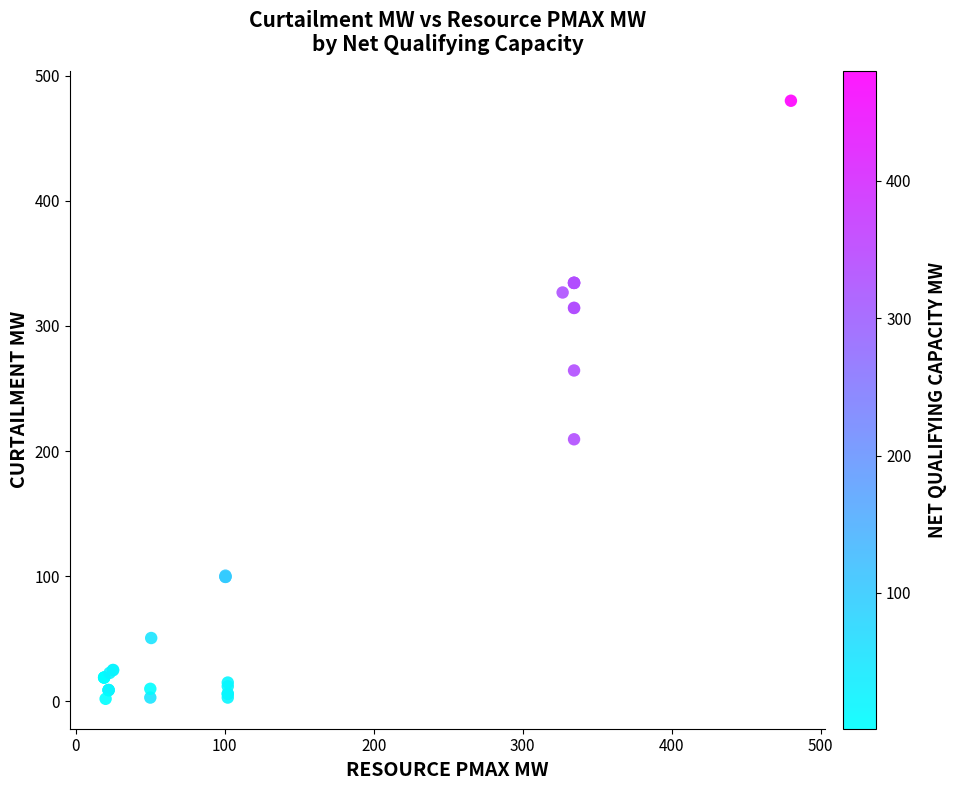

What Y value in the scatter plot is closest to 241?

264.4